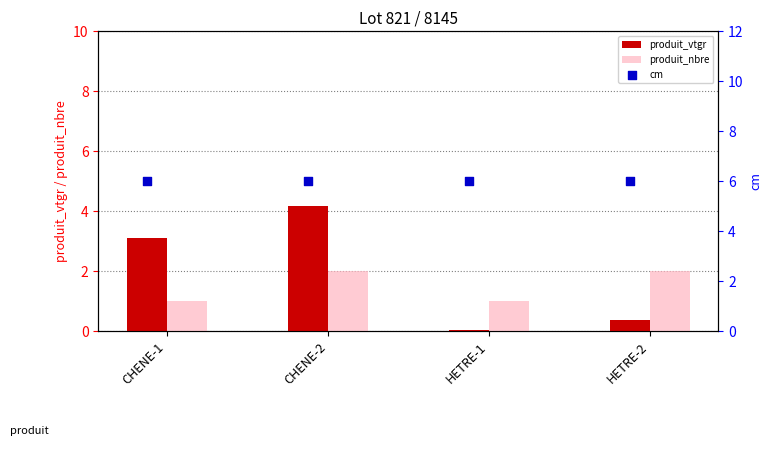

Which series contains the highest Y value?

cm